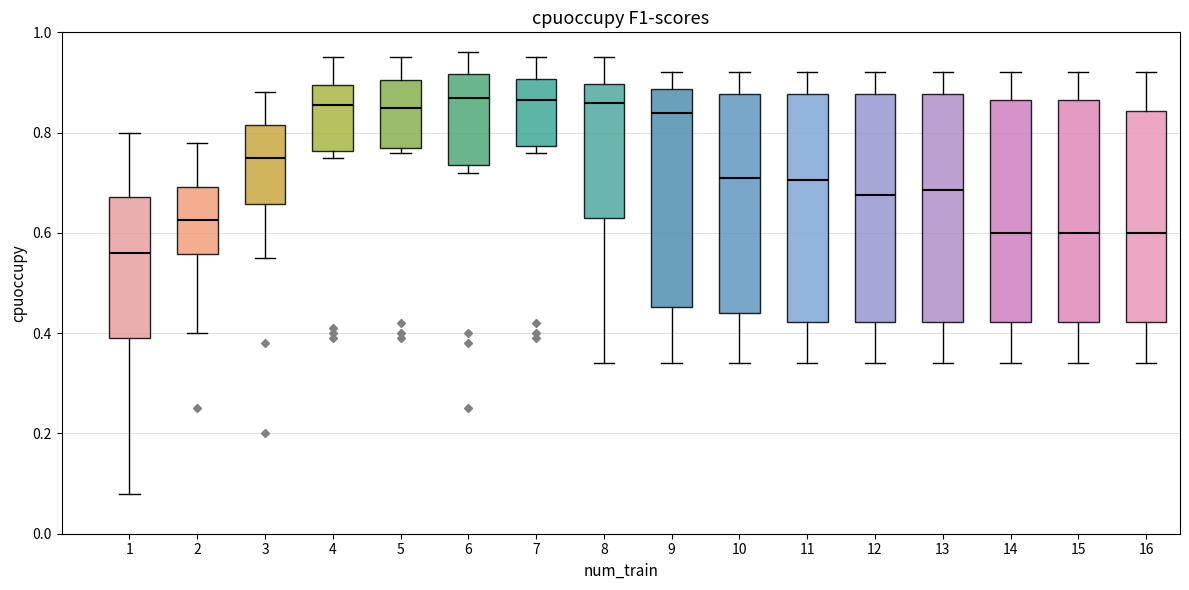

Reading left to right, transcribe this box plot: for each box, give where its median line is, the range the box spans, and where its two whiskers end, as read against the y-axis. The values are not printed on the chart, so give them approximately, as read against the axis.

1: median 0.56, box 0.40 to 0.68, whiskers 0.08 to 0.80
2: median 0.62, box 0.56 to 0.70, whiskers 0.40 to 0.78
3: median 0.76, box 0.66 to 0.82, whiskers 0.56 to 0.88
4: median 0.86, box 0.76 to 0.90, whiskers 0.76 (just below the box's lower edge) to 0.96
5: median 0.86, box 0.78 to 0.90, whiskers 0.76 to 0.96
6: median 0.88, box 0.74 to 0.92, whiskers 0.72 to 0.96
7: median 0.86, box 0.78 to 0.90, whiskers 0.76 to 0.96
8: median 0.86, box 0.64 to 0.90, whiskers 0.34 to 0.96
9: median 0.84, box 0.46 to 0.88, whiskers 0.34 to 0.92
10: median 0.72, box 0.44 to 0.88, whiskers 0.34 to 0.92
11: median 0.70, box 0.42 to 0.88, whiskers 0.34 to 0.92
12: median 0.68, box 0.42 to 0.88, whiskers 0.34 to 0.92
13: median 0.68, box 0.42 to 0.88, whiskers 0.34 to 0.92
14: median 0.60, box 0.42 to 0.86, whiskers 0.34 to 0.92
15: median 0.60, box 0.42 to 0.86, whiskers 0.34 to 0.92
16: median 0.60, box 0.42 to 0.84, whiskers 0.34 to 0.92